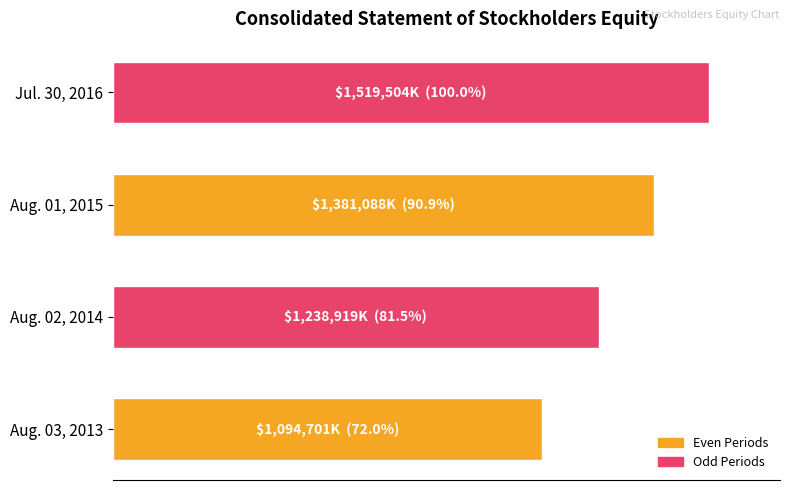

Are the bars horizontal?

Yes